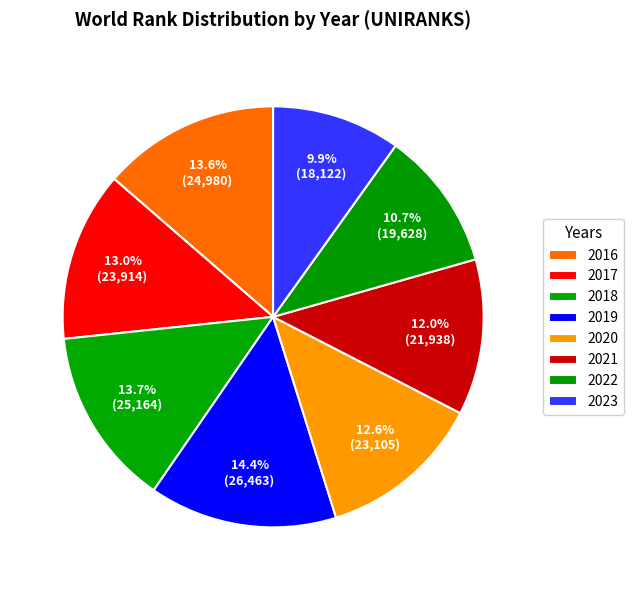

True or false: 2016 accounts for 14% of the total.

True